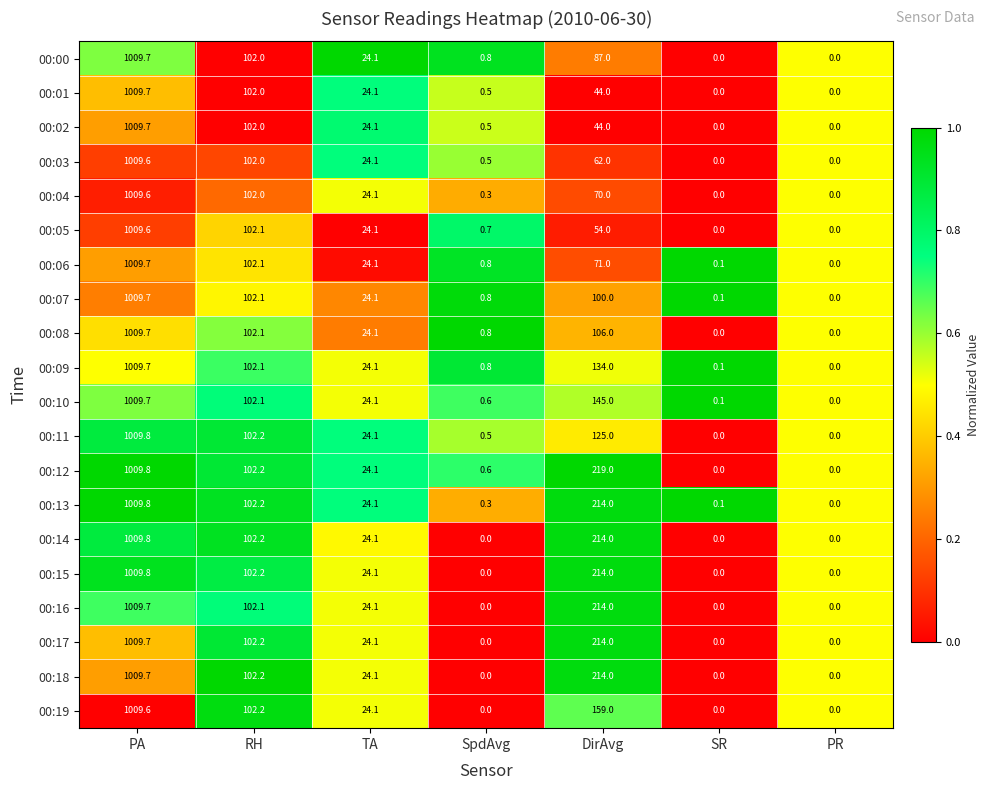

Where is 00:06 nearest to the value 504?

RH